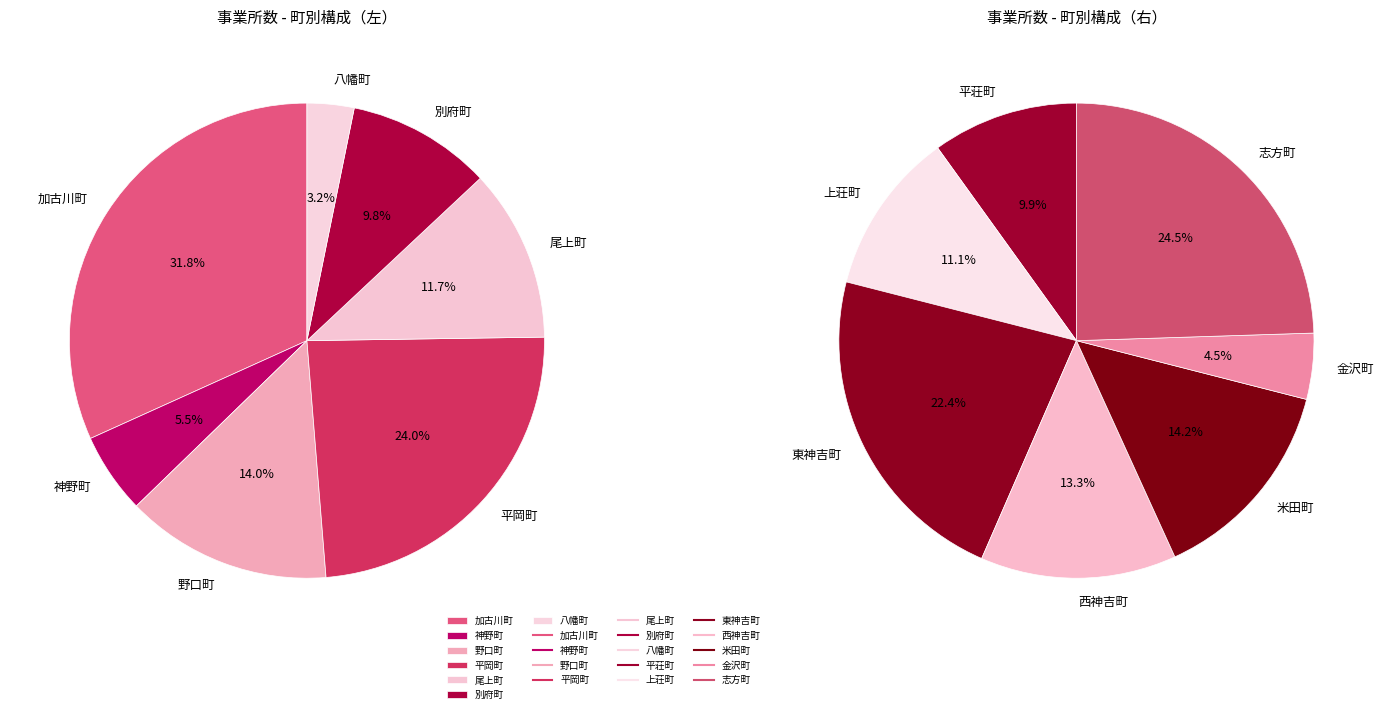

Between 上荘町 and 野口町, which is larger?

野口町